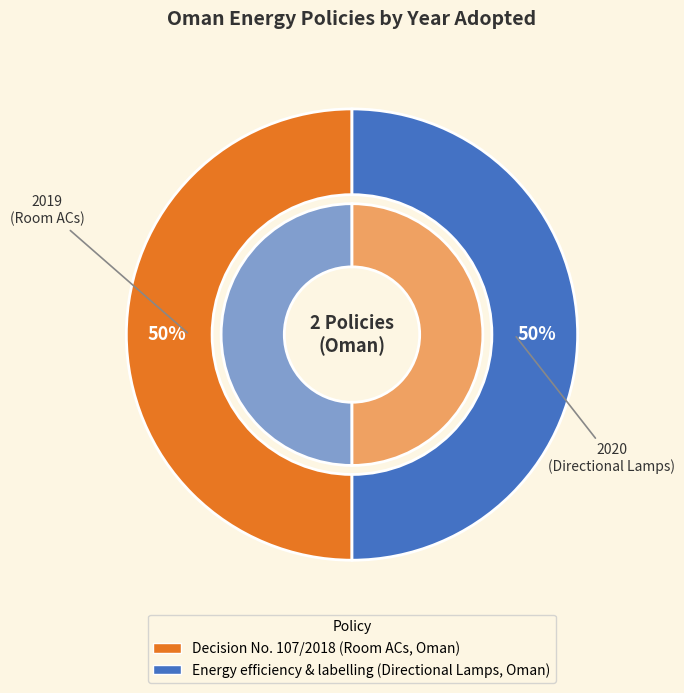

How many segments does this pie chart have?

2